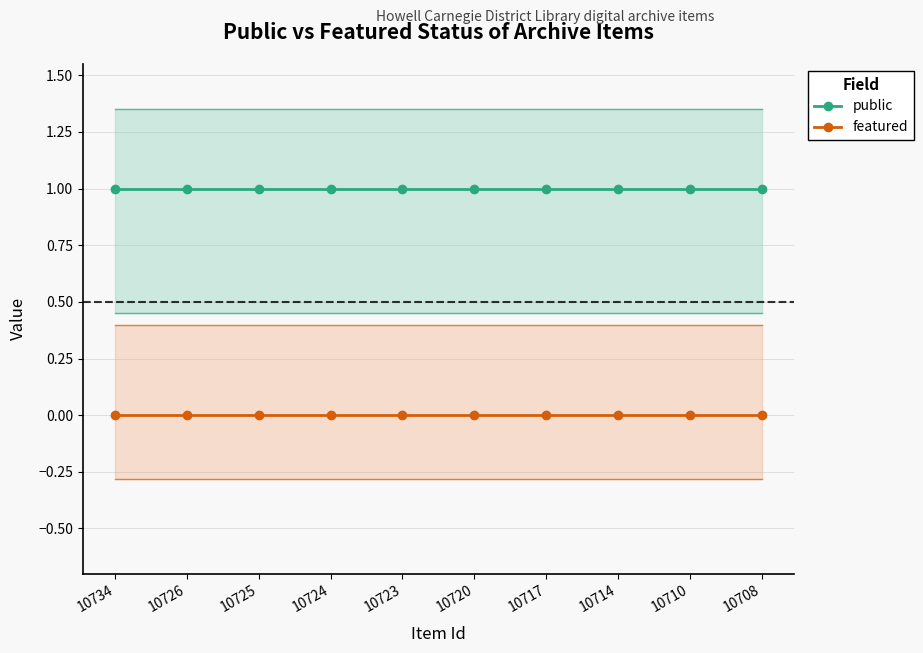

True or false: featured has more than 1 interior local peaks.

False